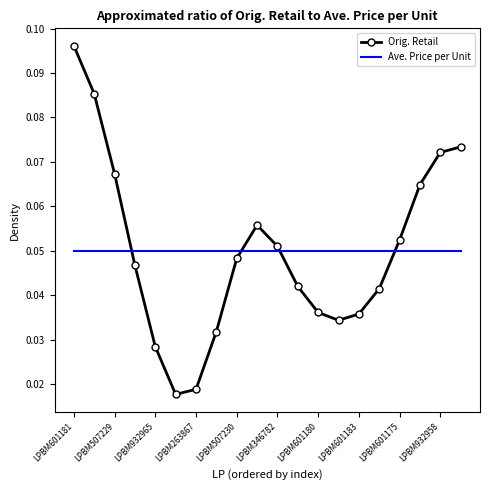

How many times do Ave. Price per Unit and Orig. Retail cross each other?

4